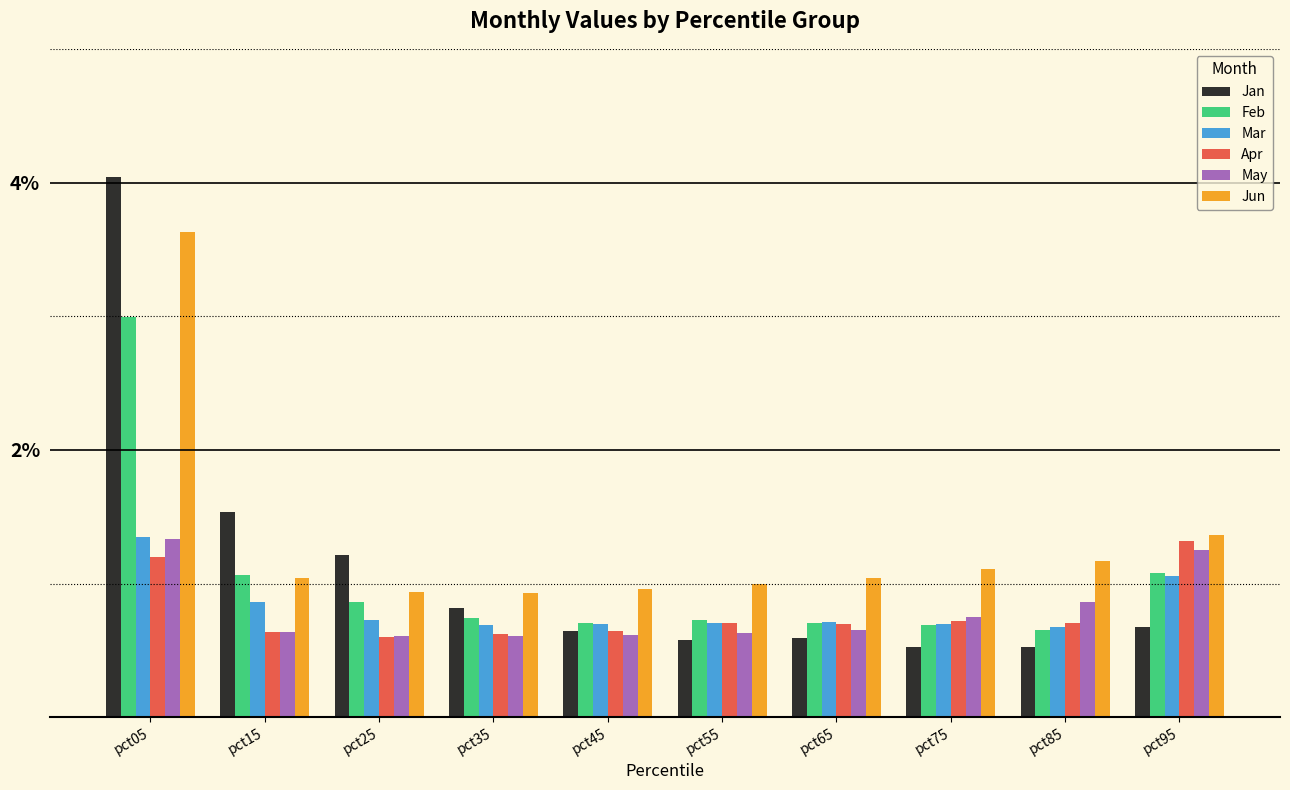

Between pct25 and pct75, which series saw the biggest shift?

Jan